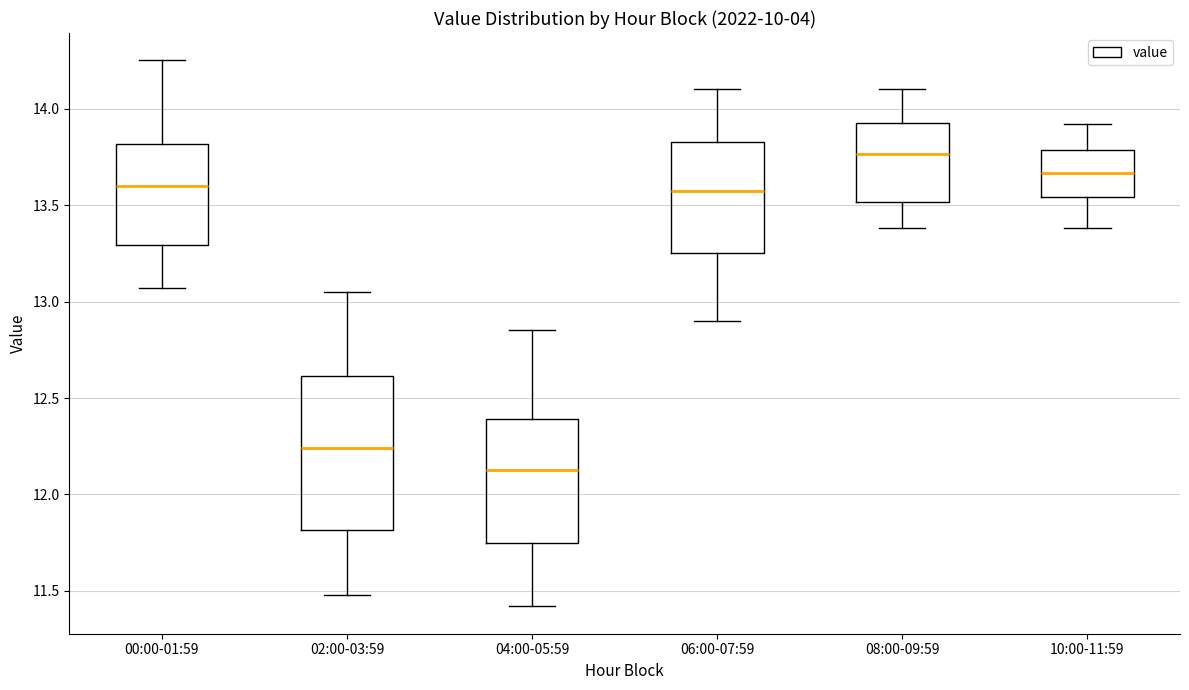

Reading left to right, transcribe this box plot: for each box, give where its median line is, the range the box spans, and where its two whiskers end, as read against the y-axis. The values are not printed on the chart, so give them approximately, as read against the axis.

00:00-01:59: median 13.60, box 13.30 to 13.80, whiskers 13.05 to 14.25
02:00-03:59: median 12.25, box 11.80 to 12.60, whiskers 11.50 to 13.05
04:00-05:59: median 12.15, box 11.75 to 12.40, whiskers 11.40 to 12.85
06:00-07:59: median 13.60, box 13.25 to 13.85, whiskers 12.90 to 14.10
08:00-09:59: median 13.75, box 13.50 to 13.95, whiskers 13.40 to 14.10
10:00-11:59: median 13.65, box 13.55 to 13.80, whiskers 13.40 to 13.90